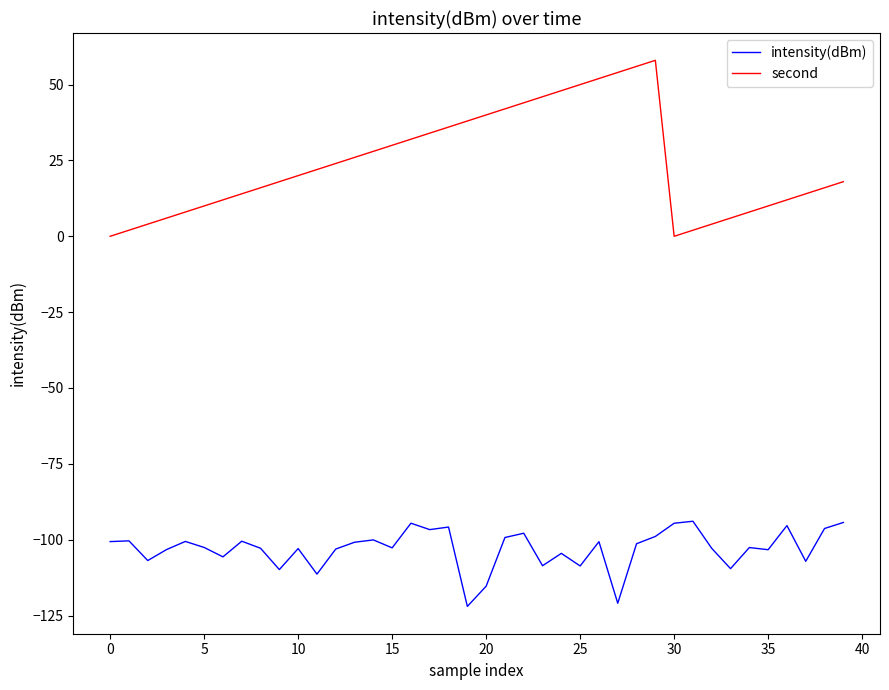

What is the highest value of the intensity(dBm) series?

-93.9